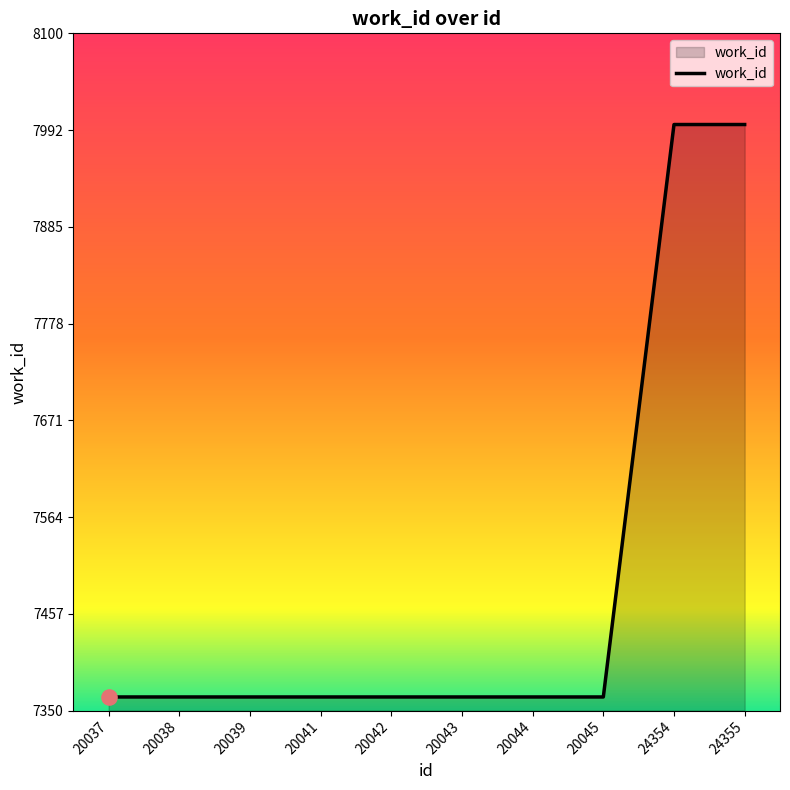

What is the ratio of the value at 20042 to the value at 20043?

1.0